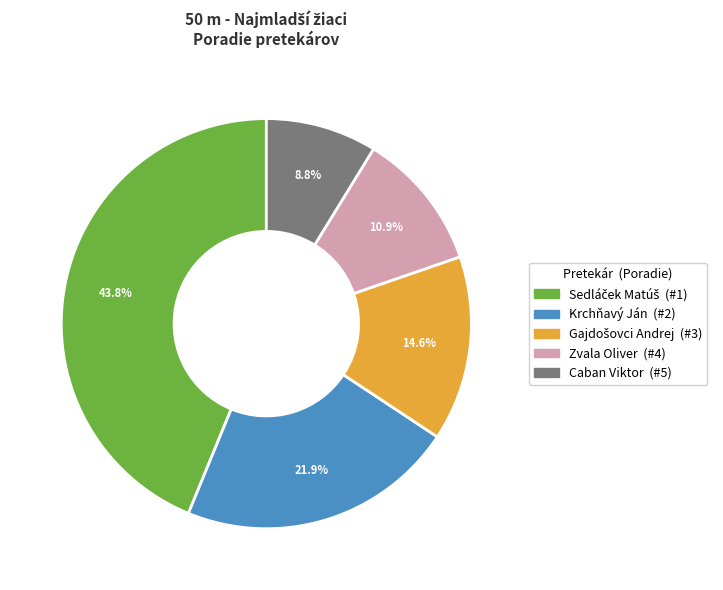

Which has a higher value, Krchňavý Ján or Caban Viktor?

Krchňavý Ján